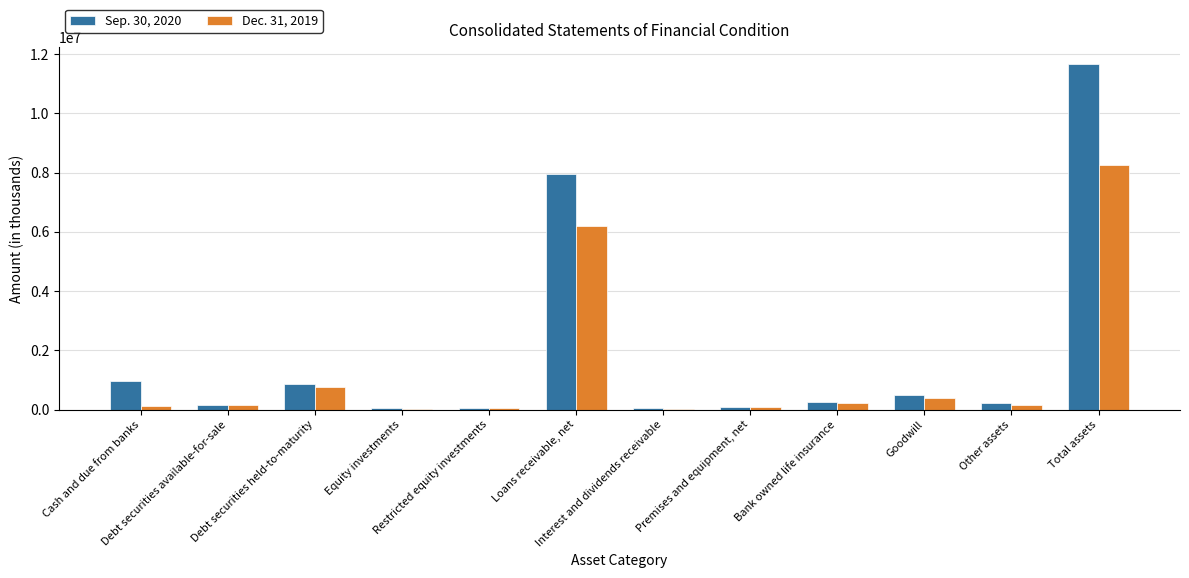

The value of Sep. 30, 2020 at Debt securities available-for-sale is 169634. True or false?

True